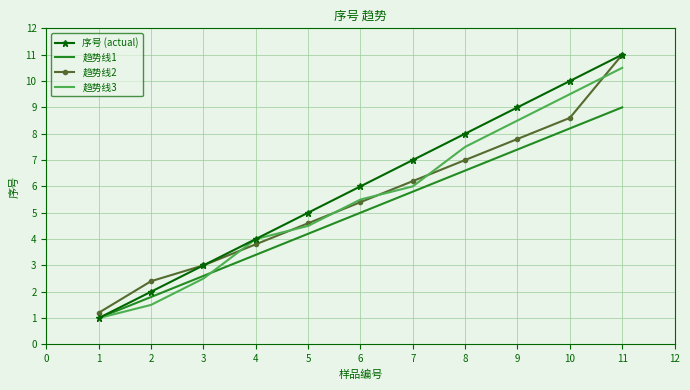

Is it true that 趋势线3 equals 0.5 at 3?

False